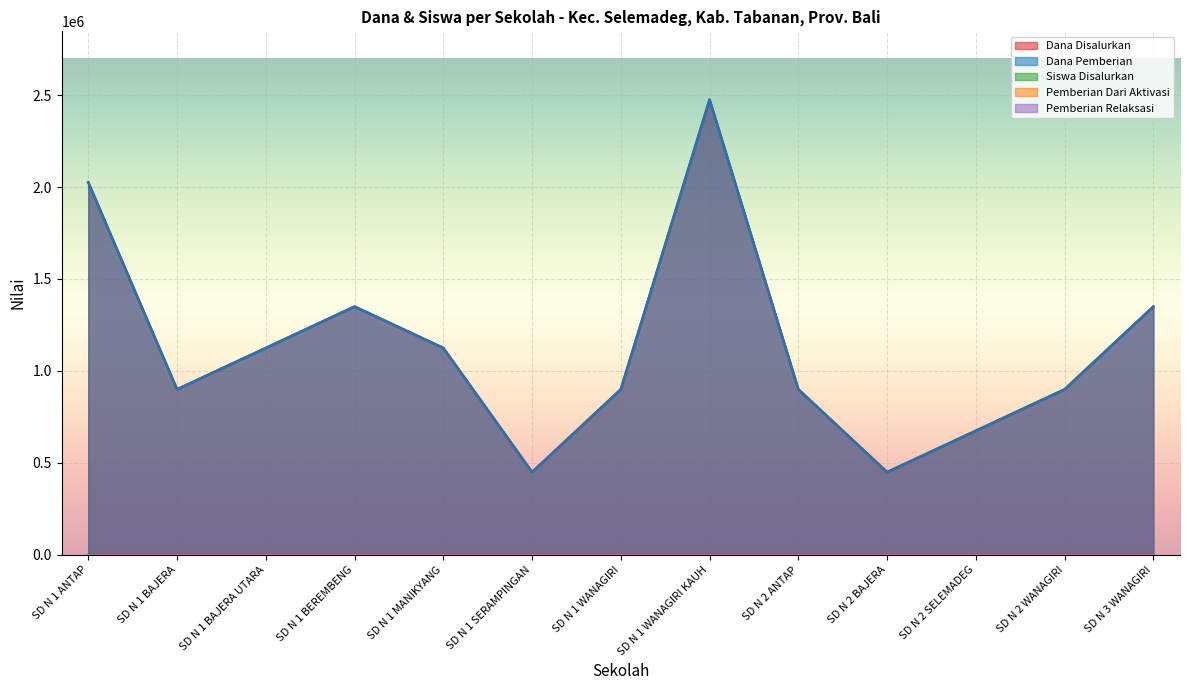

What is the approximate value of Dana Pemberian at SD N 1 BAJERA UTARA?

1125000